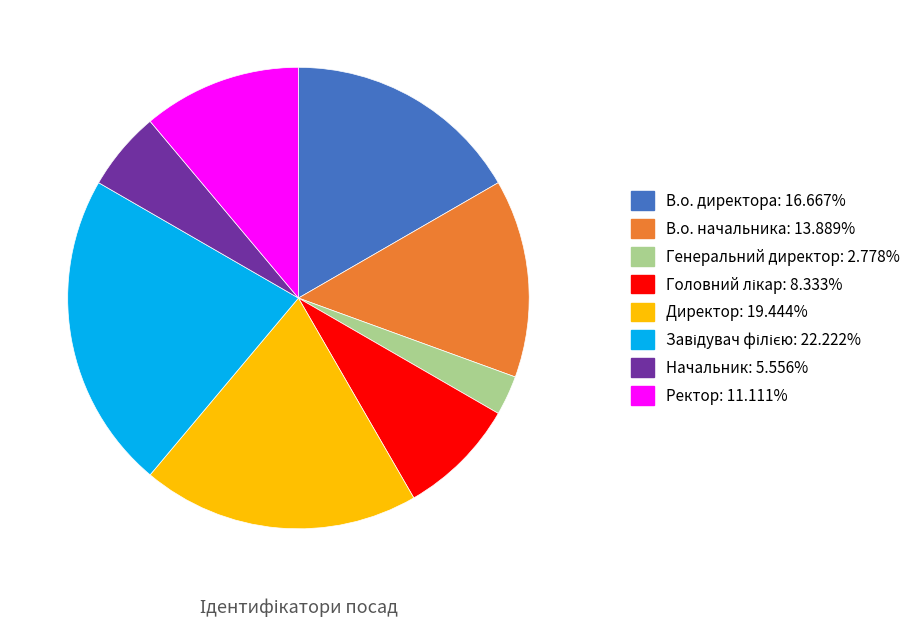

What is the ratio of the value at Ректор to the value at В.о. директора?

0.7